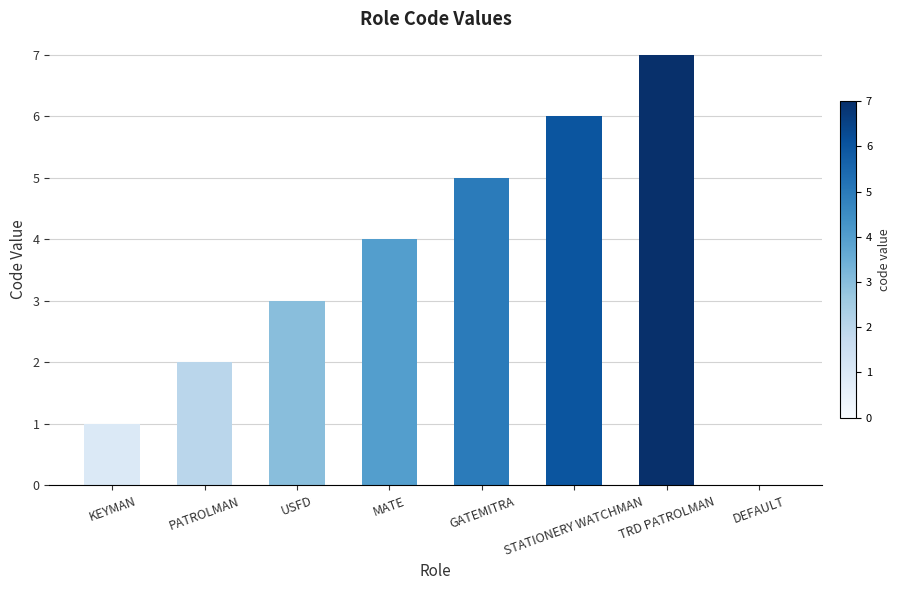

At which category does the chart reach its peak across all series?

TRD PATROLMAN